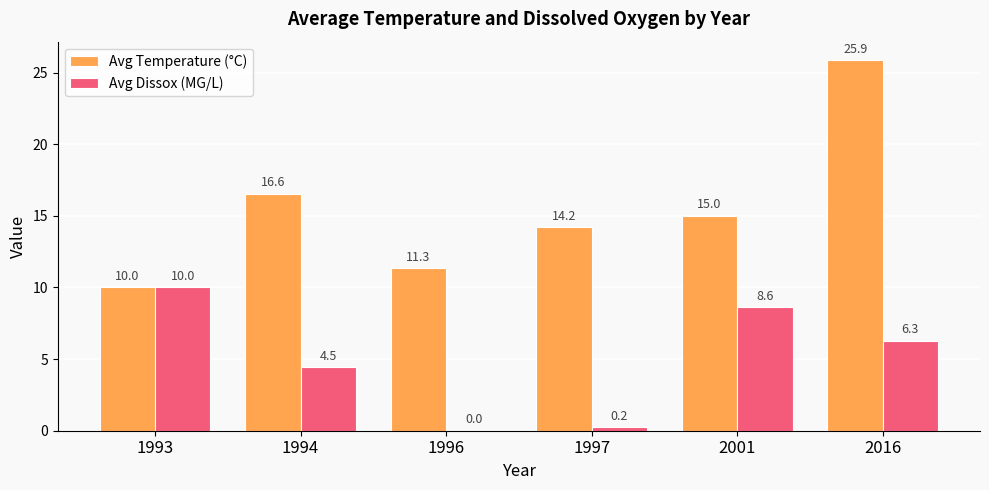

Is the value of Avg Dissox (MG/L) at 1994 greater than the value of Avg Temperature (°C) at 2016?

No